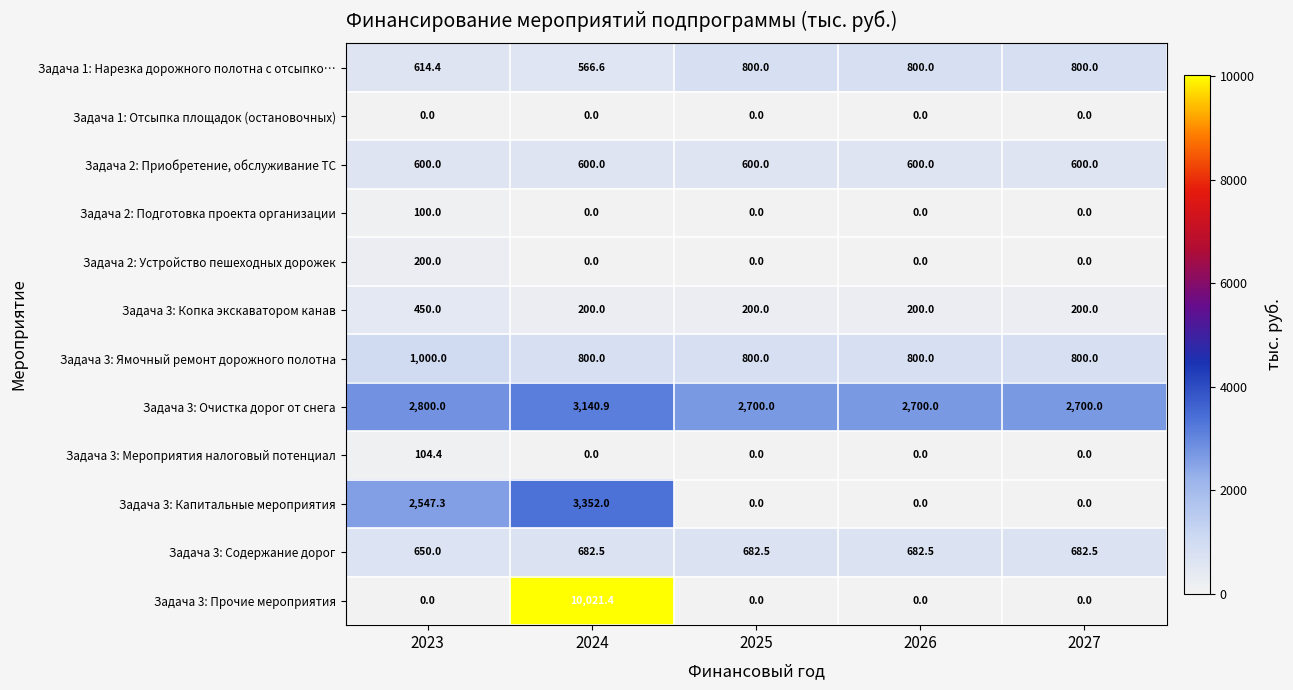

What is the difference between the maximum and minimum values in the Задача 3: Прочие мероприятия series?

10021.4